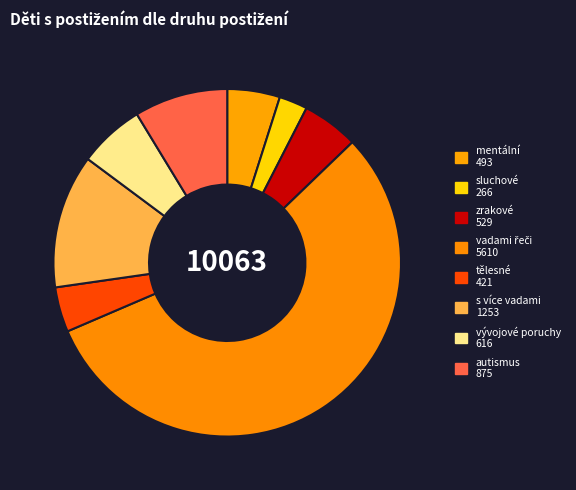

Between s více vadami and tělesné, which is larger?

s více vadami